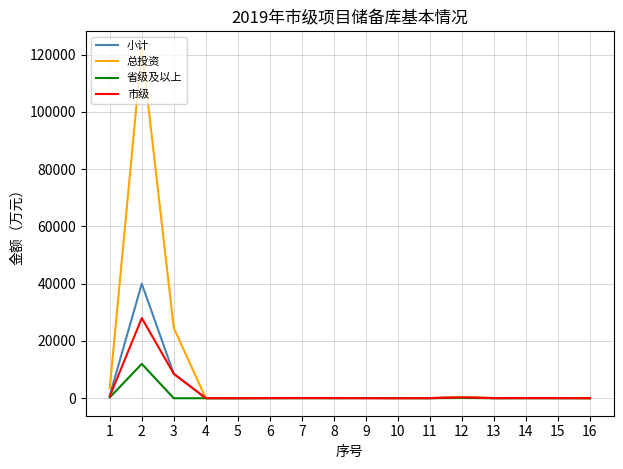

Which series has the largest total across all categories?

总投资